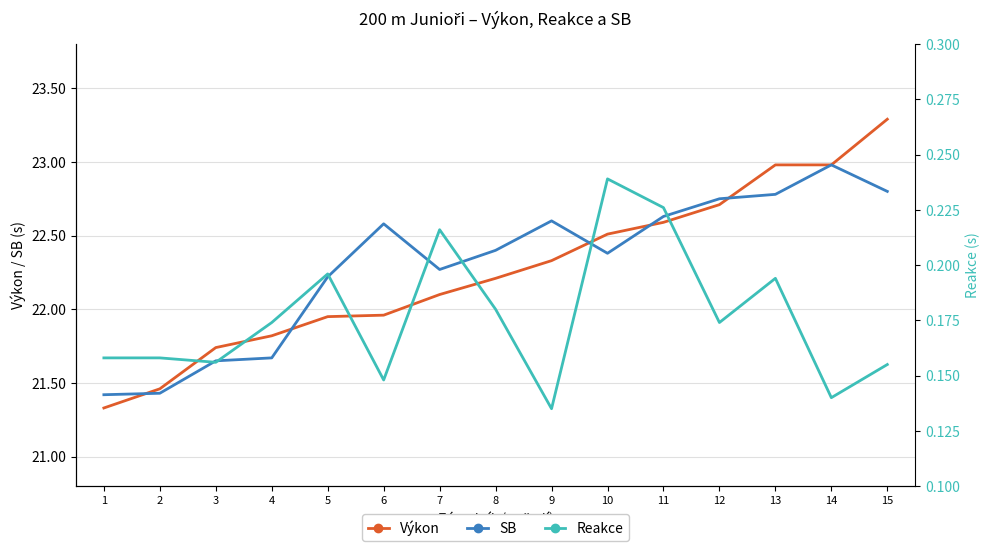

True or false: Reakce and SB intersect in this chart.

False